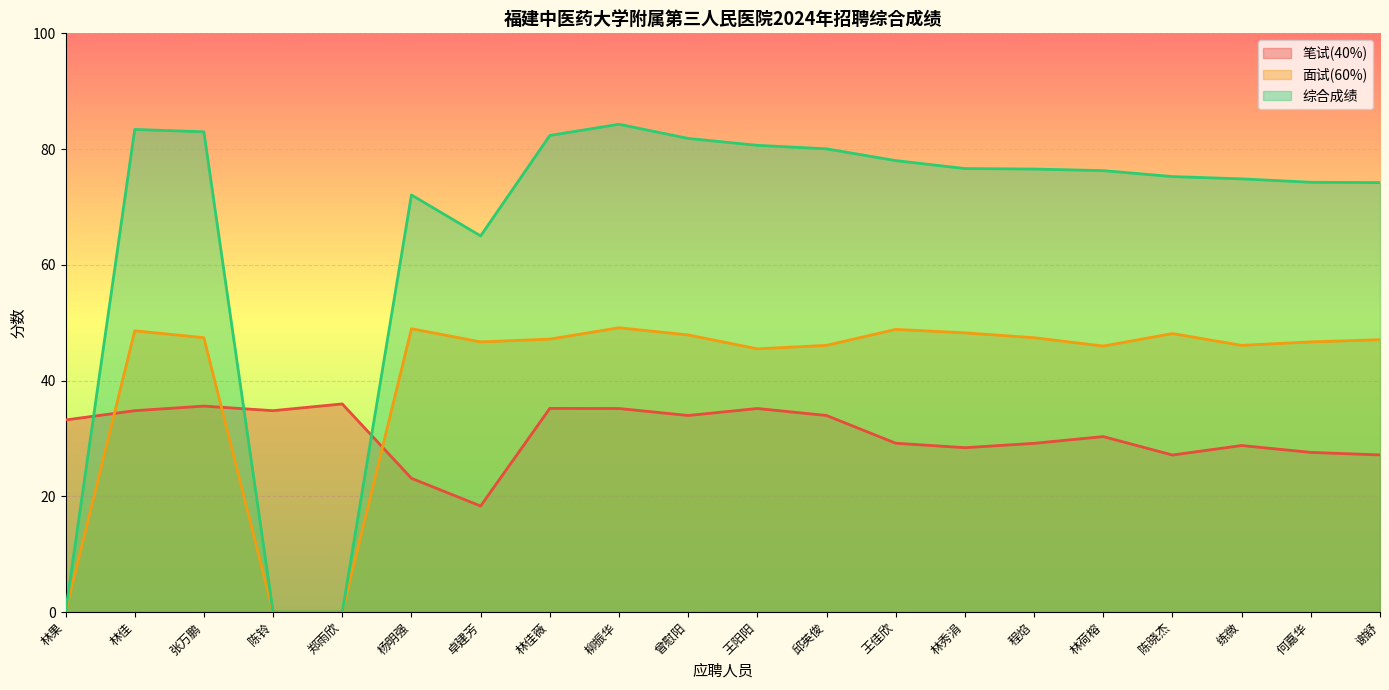

How many interior local valleys does the 笔试(40%) series have?

5